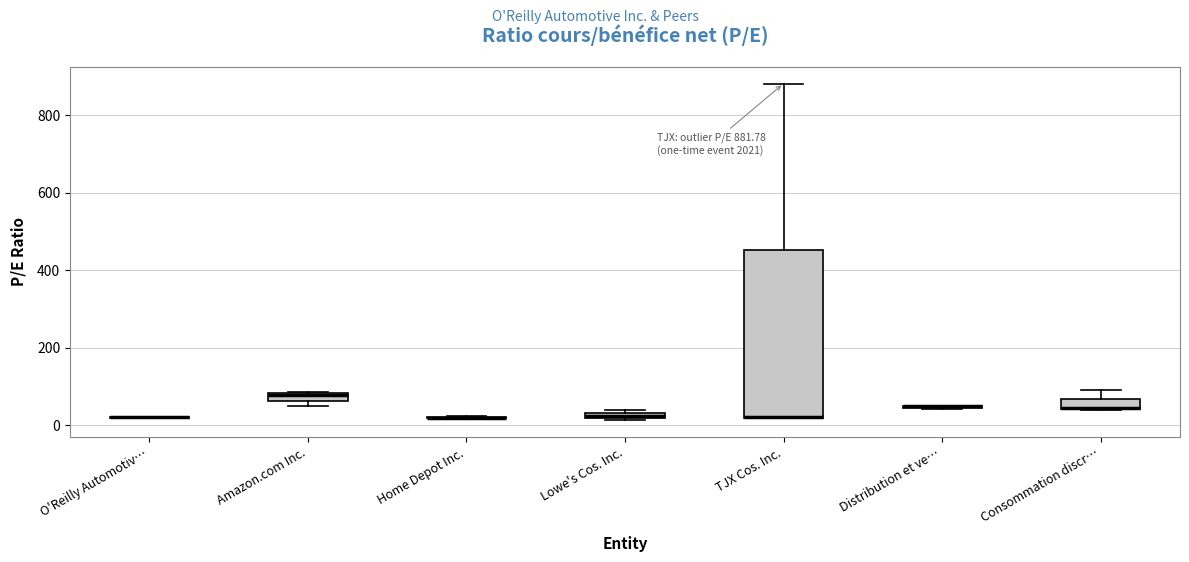

Comparing the boxes themselves (not the whiskers), which one is the tallest?

TJX Cos. Inc.